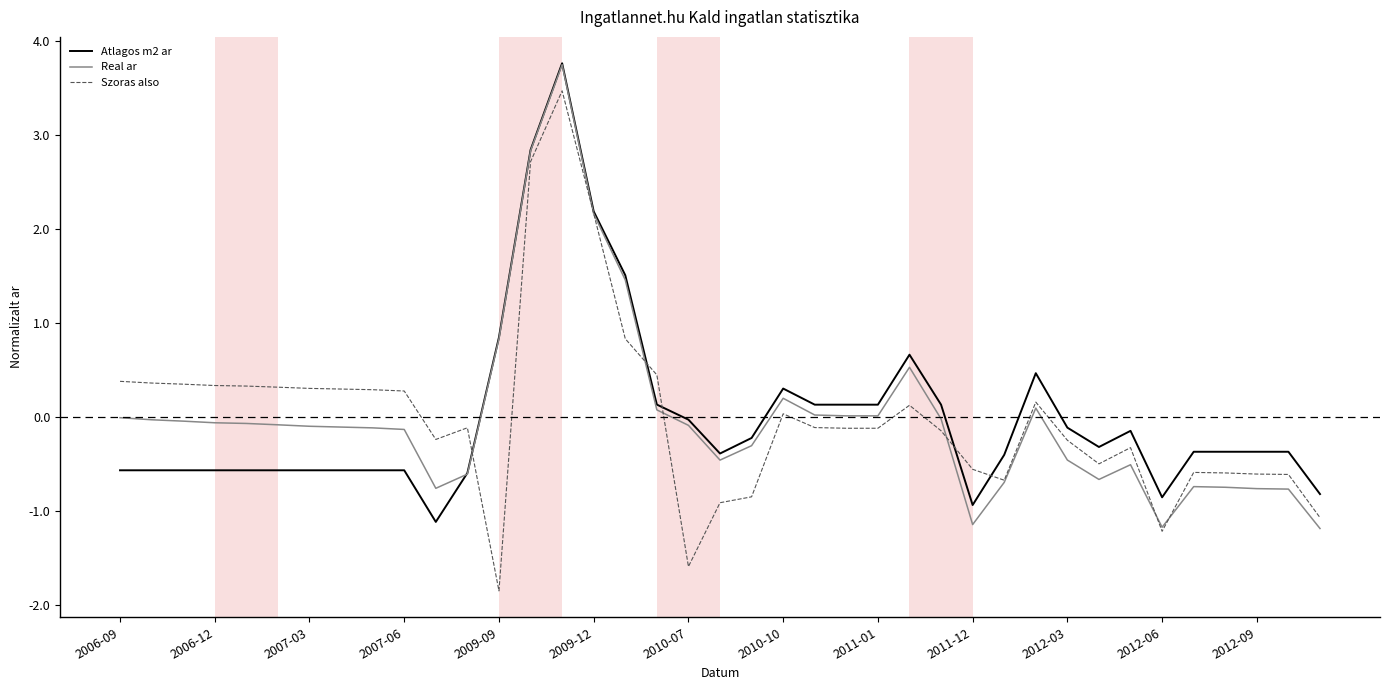

Which series ends up on top after the final intersection of Atlagos m2 ar and Real ar?

Atlagos m2 ar